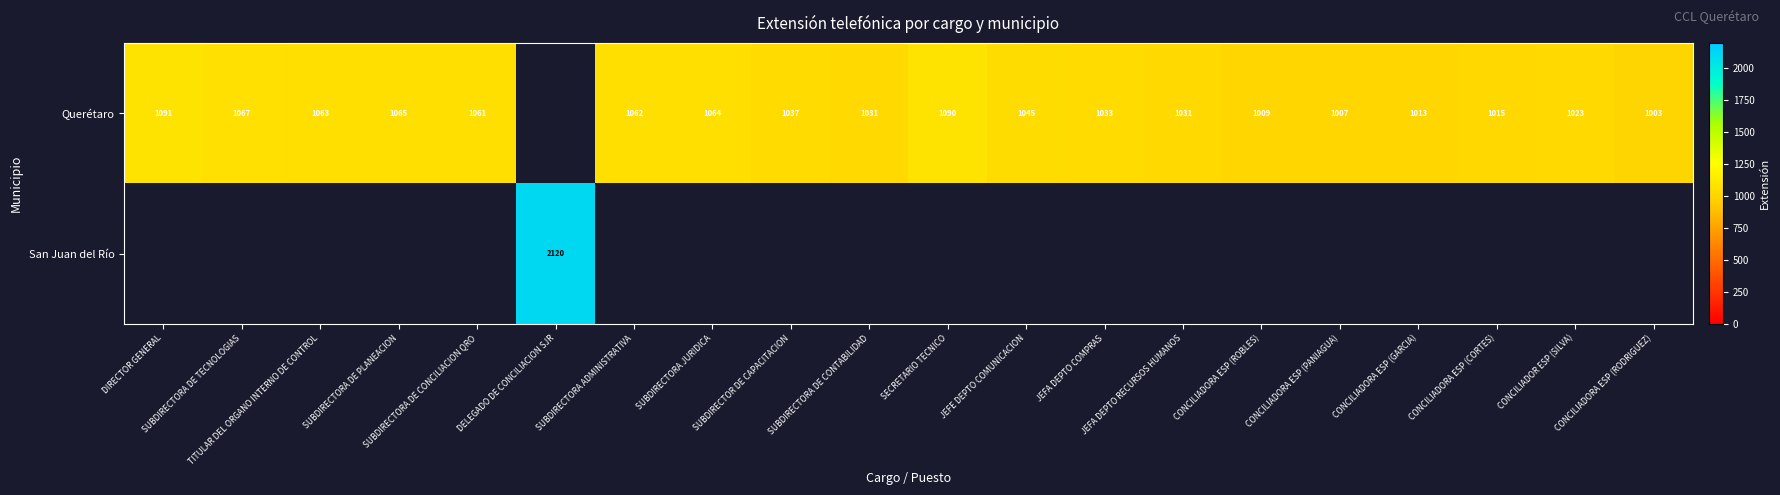

What is the smallest value displayed?

1003.0